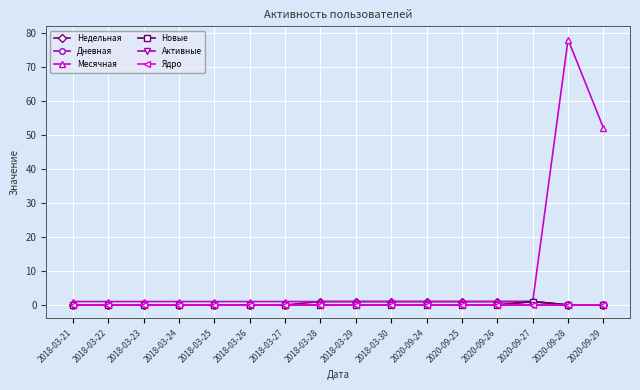

At which category is the sum across all series the highest?

2020-09-28